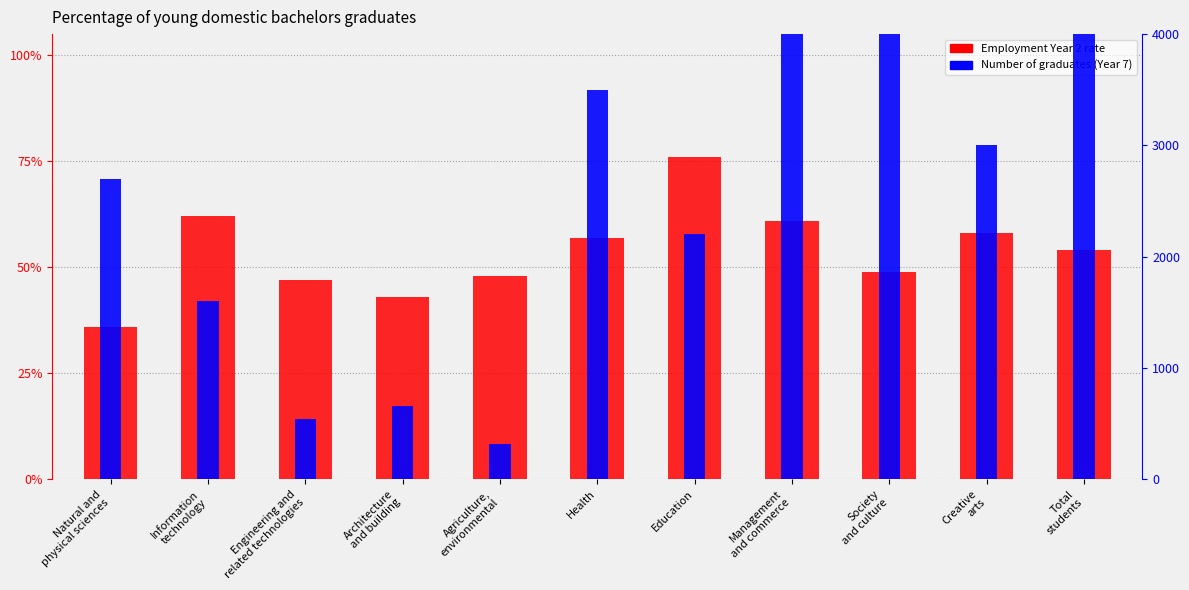

Rank the series by their maximum value, from lowest to highest.

Employment Year 2 rate, Number of graduates (Year 7)